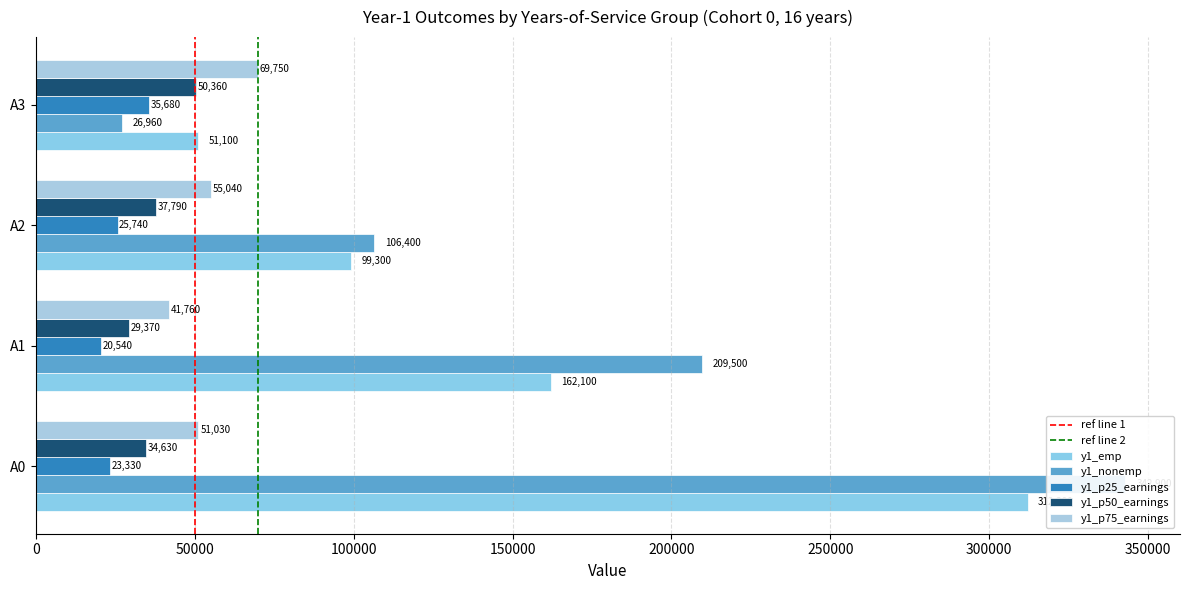

What is the minimum value for y1_emp?

51100